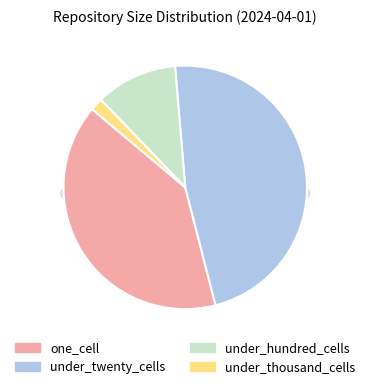

The under_twenty_cells slice represents 59% of the pie. True or false?

False